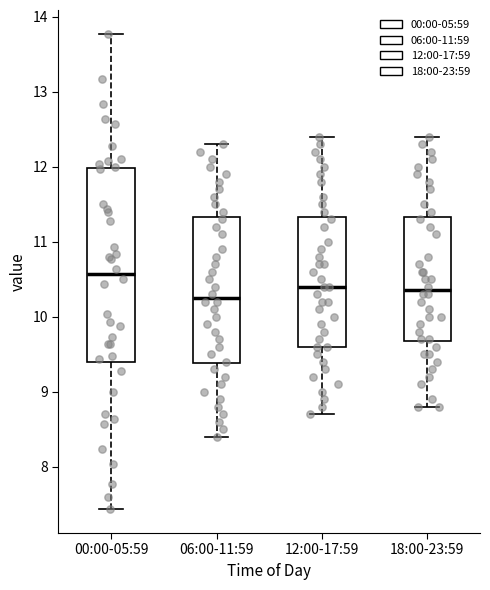

Where does the lower whisker of the box for 18:00-23:59 end on the y-axis? The values are not printed on the chart, so give them approximately, as read against the axis.

8.8